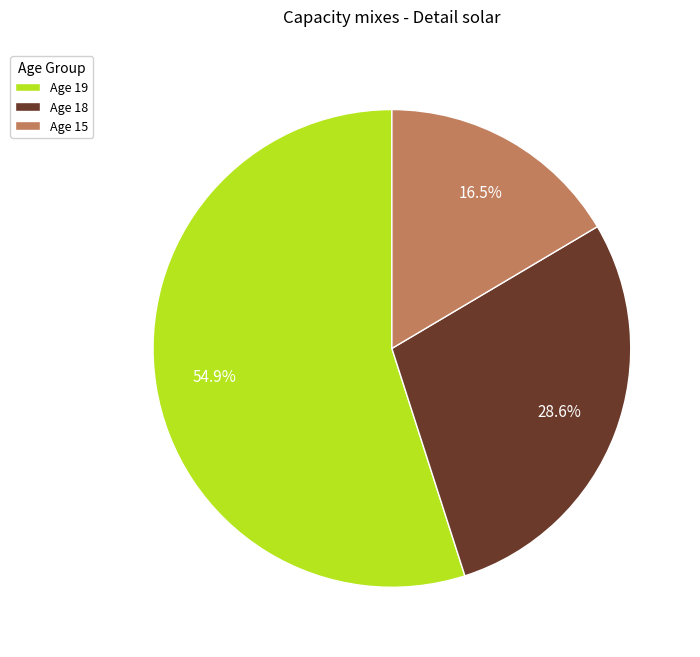

How many segments does this pie chart have?

3